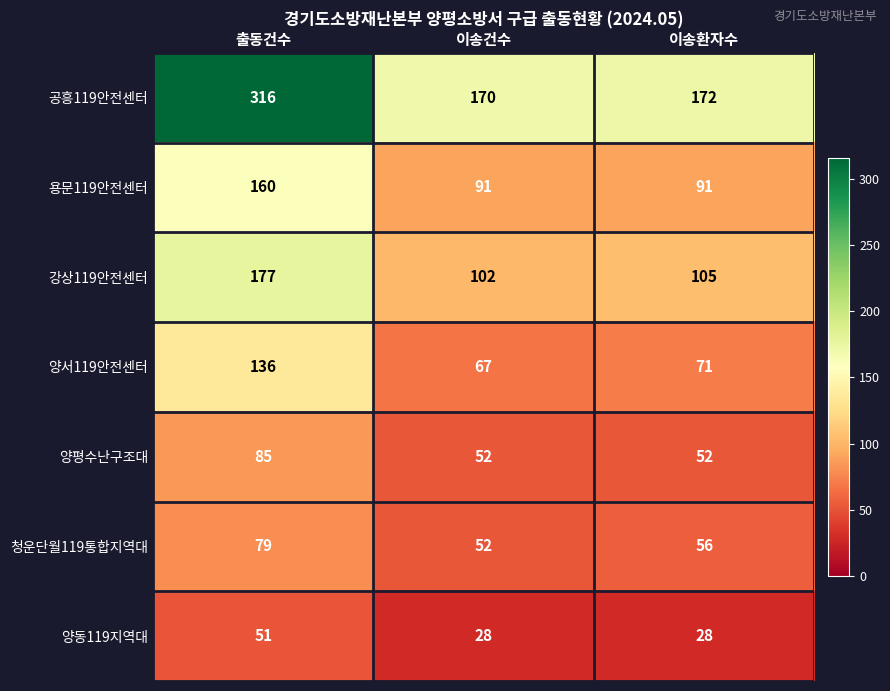

Reading left to right, list all the values displayed in this chart.

공흥119안전센터: 출동건수=316	이송건수=170	이송환자수=172
용문119안전센터: 출동건수=160	이송건수=91	이송환자수=91
강상119안전센터: 출동건수=177	이송건수=102	이송환자수=105
양서119안전센터: 출동건수=136	이송건수=67	이송환자수=71
양평수난구조대: 출동건수=85	이송건수=52	이송환자수=52
청운단월119통합지역대: 출동건수=79	이송건수=52	이송환자수=56
양동119지역대: 출동건수=51	이송건수=28	이송환자수=28